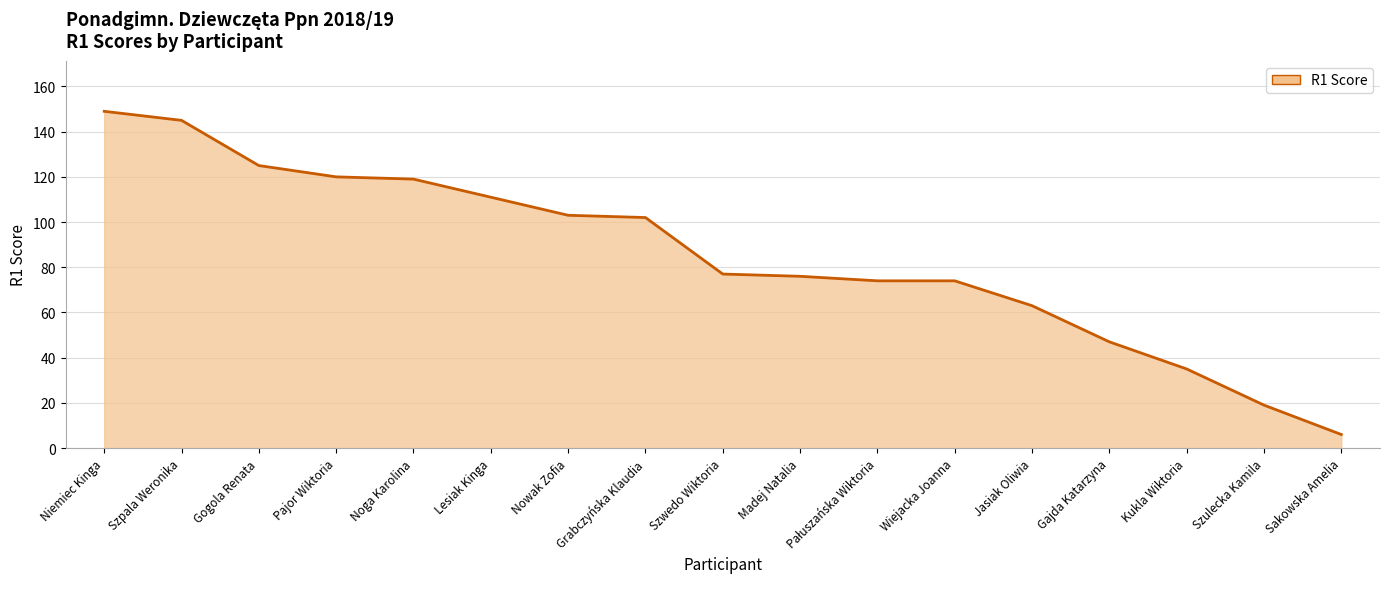

Which label corresponds to the largest value in the chart?

Niemiec Kinga